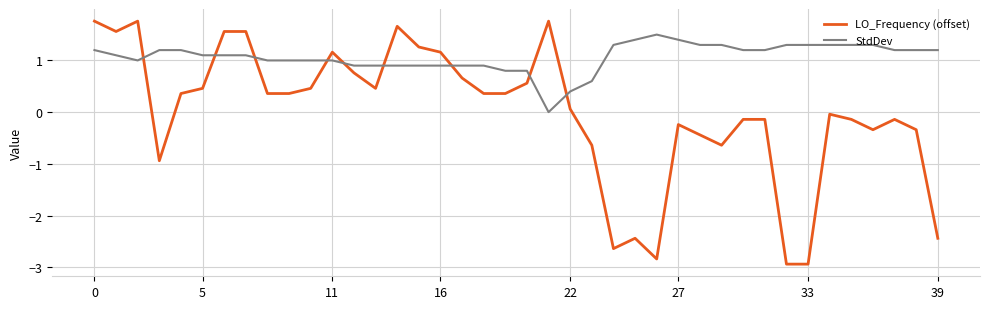

List the series in order of their overall mean, highest first.

StdDev, LO_Frequency (offset)